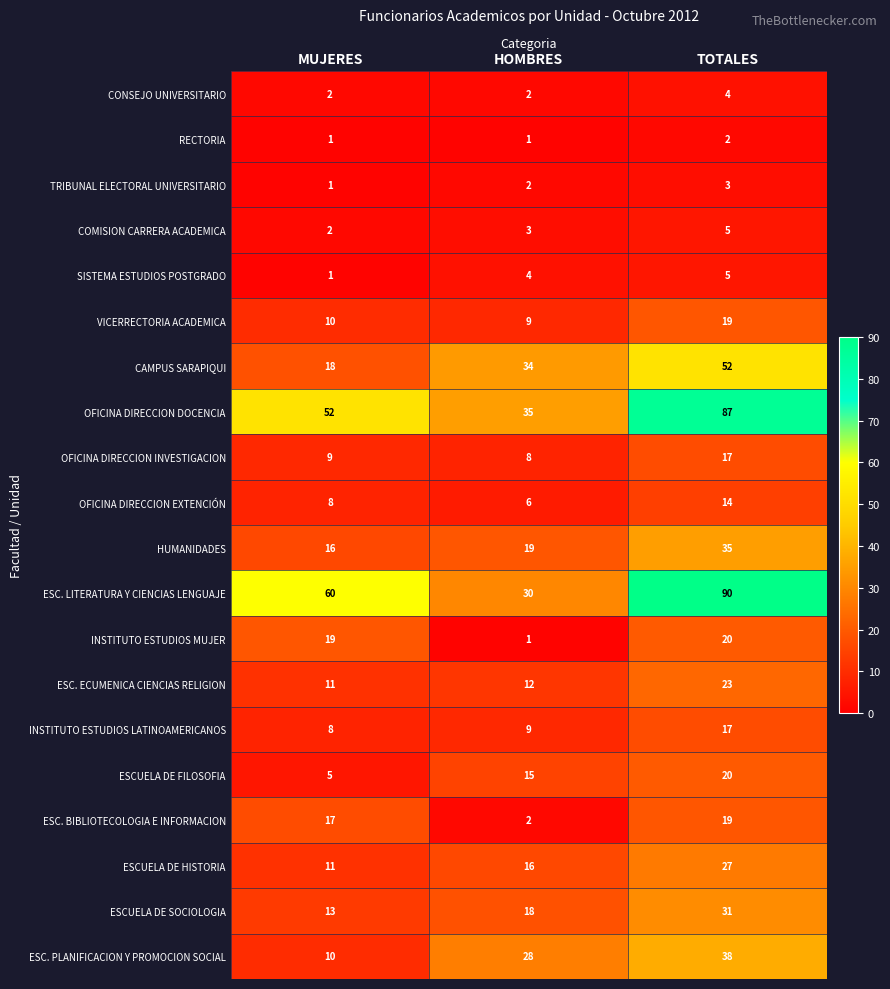

Which series changed the most between MUJERES and TOTALES?

OFICINA DIRECCION DOCENCIA